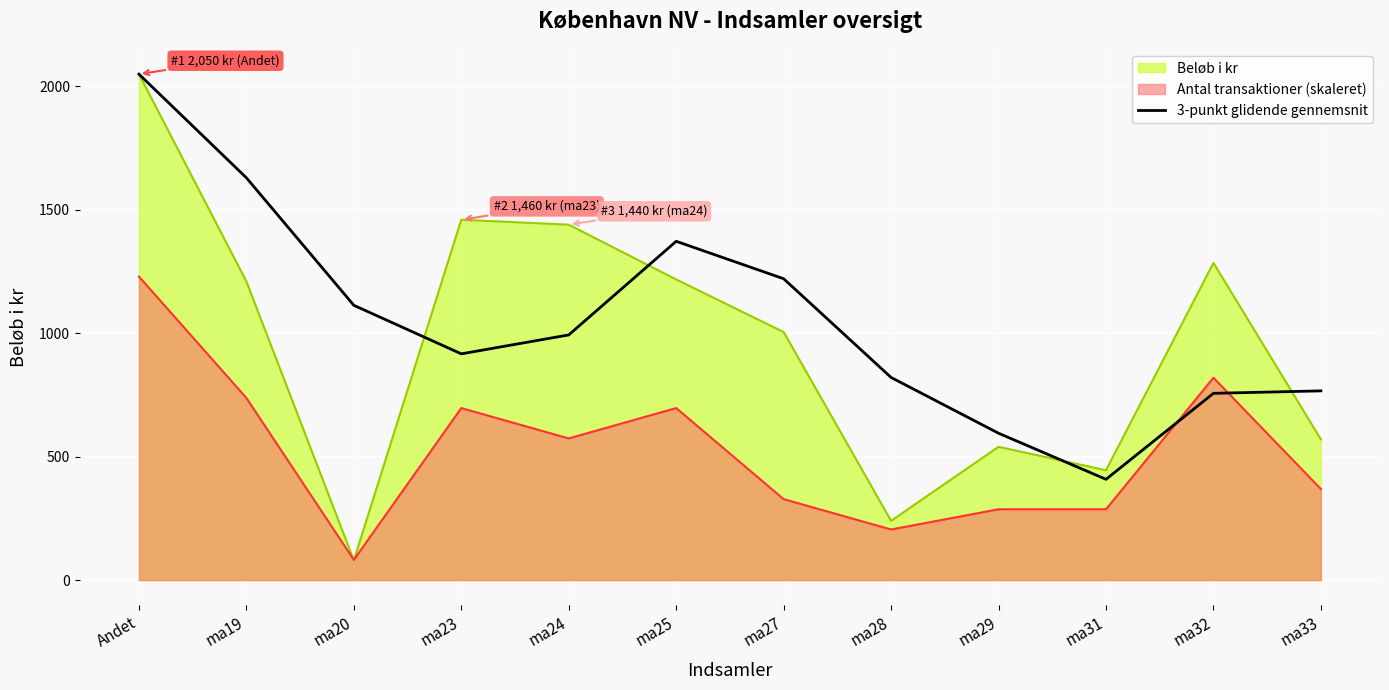

What is the average value?

1053.7